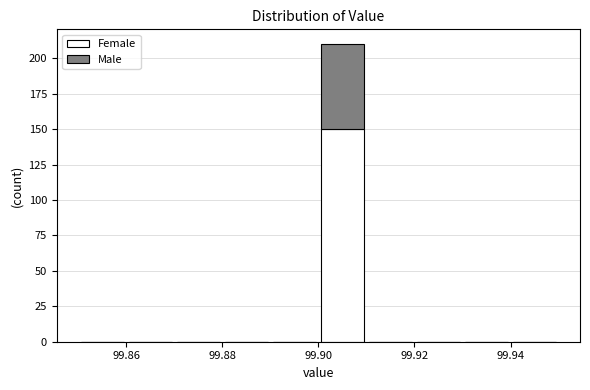

Reading left to right, list every stacked bar in this chart as the range it spans on the x-axis followed by its total height. The values are not printed on the chart, so give them approximately, as read against the axis.

99.85 to 99.86: 0
99.86 to 99.87: 0
99.87 to 99.88: 0
99.88 to 99.89: 0
99.89 to 99.90: 0
99.90 to 99.91: 210
99.91 to 99.92: 0
99.92 to 99.93: 0
99.93 to 99.94: 0
99.94 to 99.95: 0